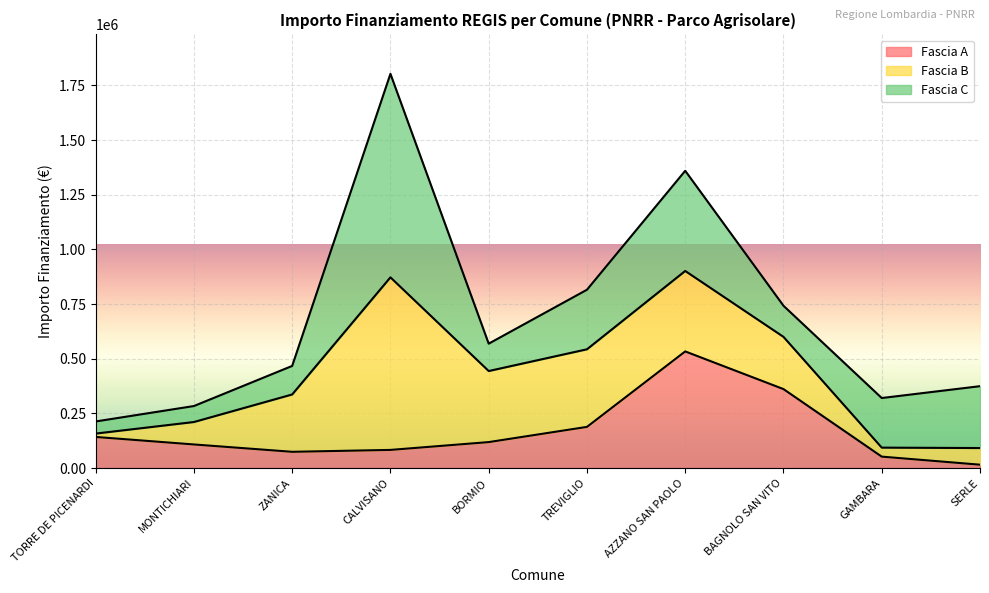

What is the label of the 10th point from the right?

TORRE DE PICENARDI